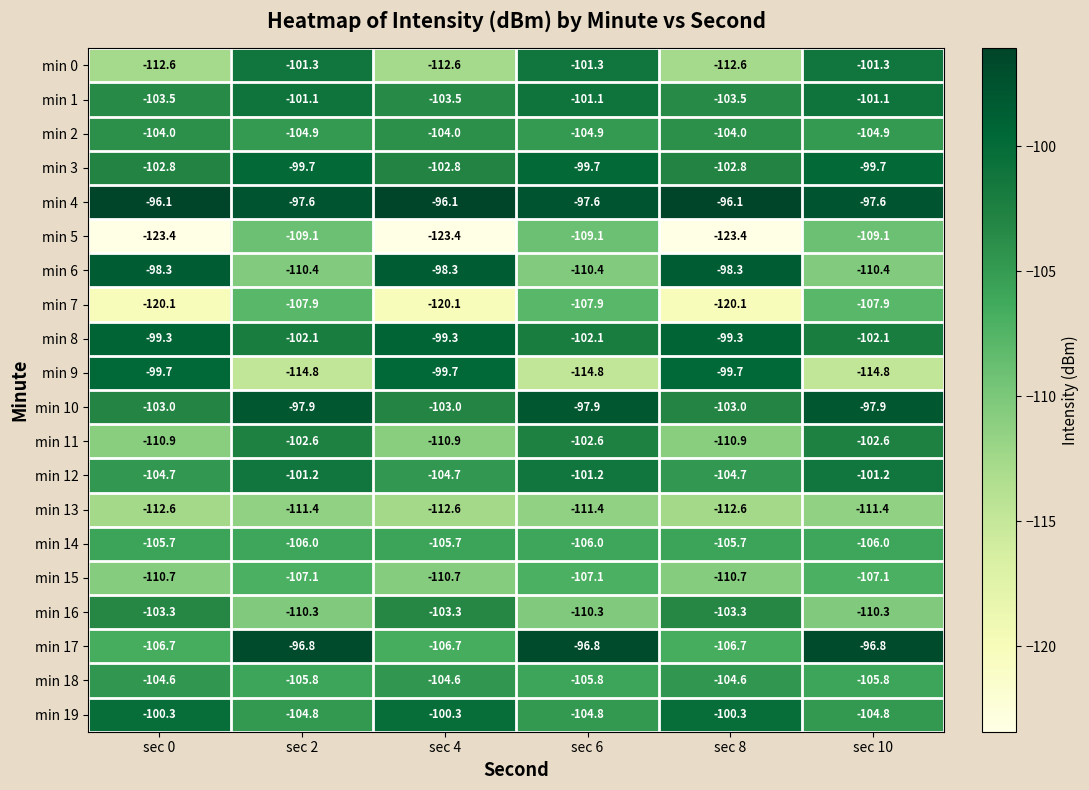

What value does the min 4 series have at sec 2?

-97.6